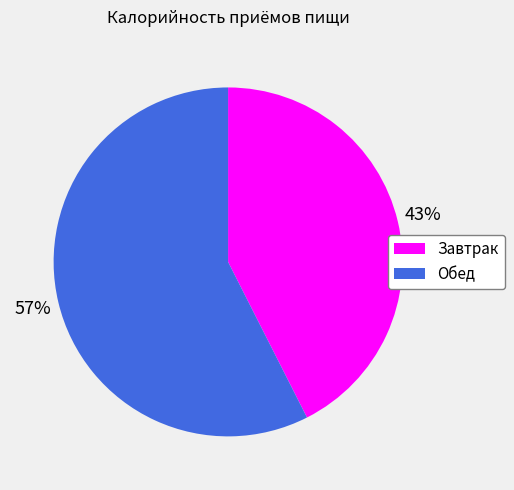

How many slices are in this pie chart?

2